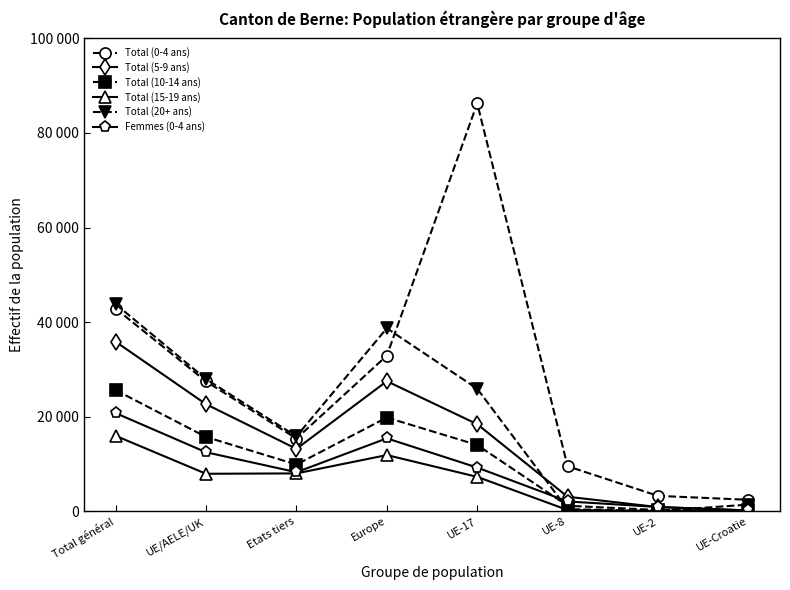

Where does the Total (20+ ans) series first go above 25925?

Total général